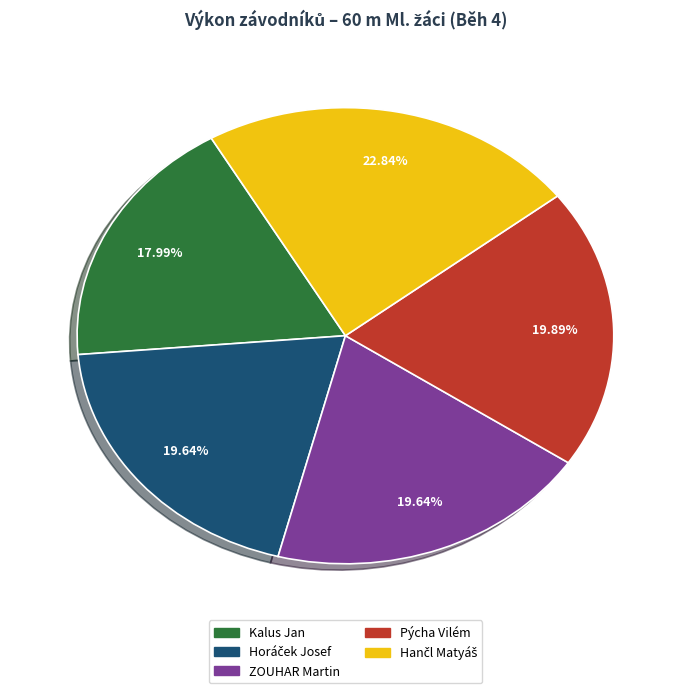

True or false: Pýcha Vilém accounts for 25% of the total.

False